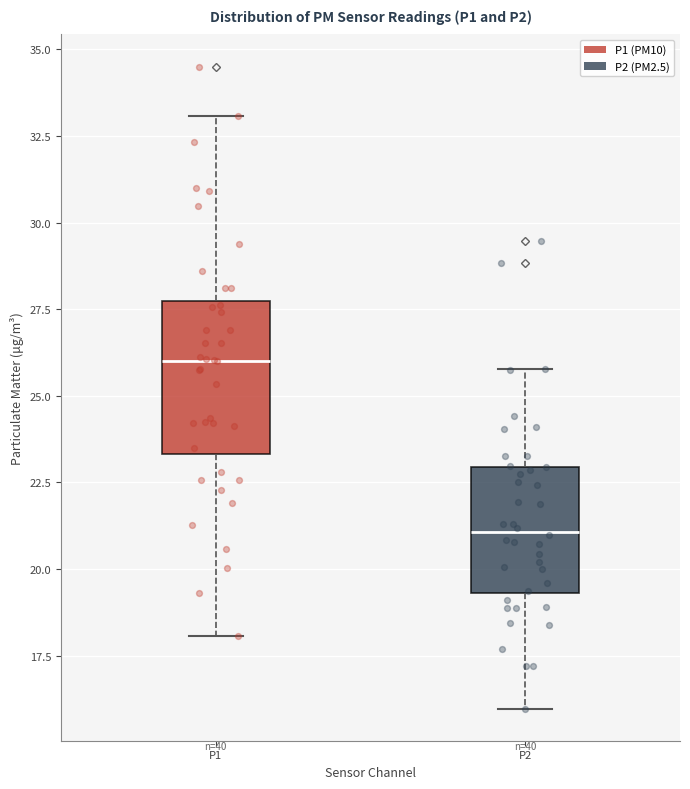

Reading left to right, read every box against the y-axis: the position of its median line, the range the box covers, and the ends of its whiskers. The values are not printed on the chart, so give them approximately, as read against the axis.

P1: median 26.0, box 23.5 to 27.5, whiskers 18.0 to 33.0
P2: median 21.0, box 19.5 to 23.0, whiskers 16.0 to 26.0